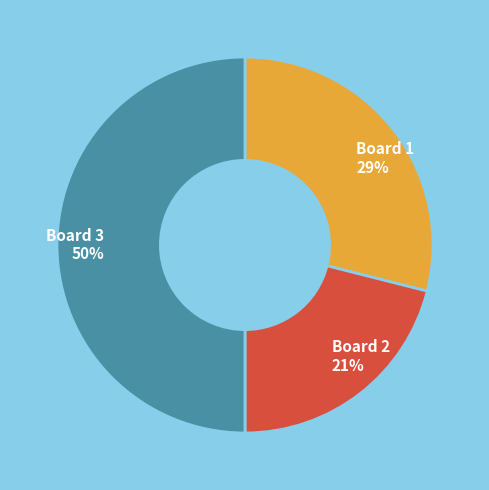

Which category has the smallest portion of the pie?

Board 2